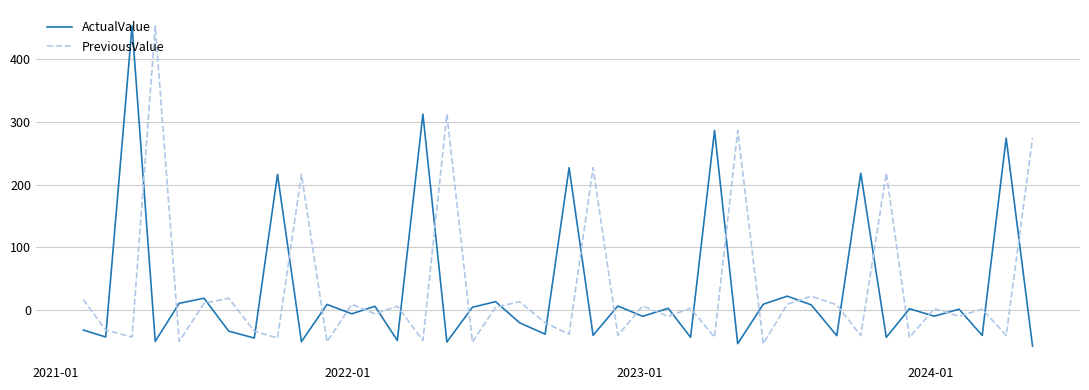

How many times do PreviousValue and ActualValue cross each other?

32